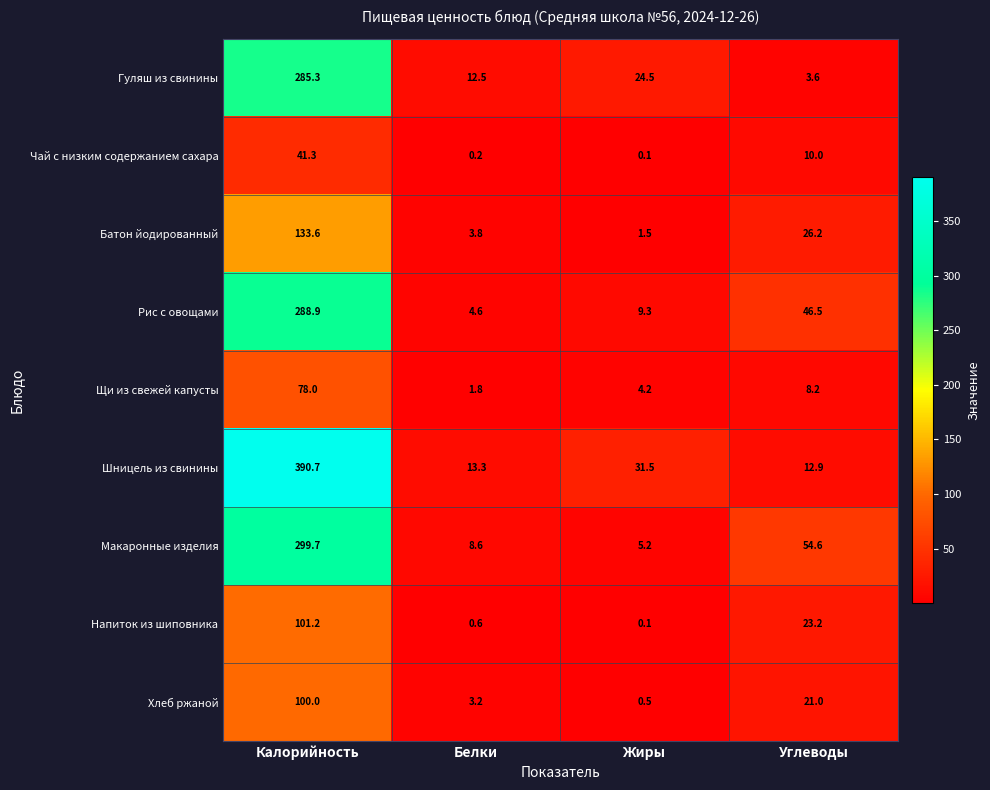

Is it true that Шницель из свинины equals 390.7 at Калорийность?

True